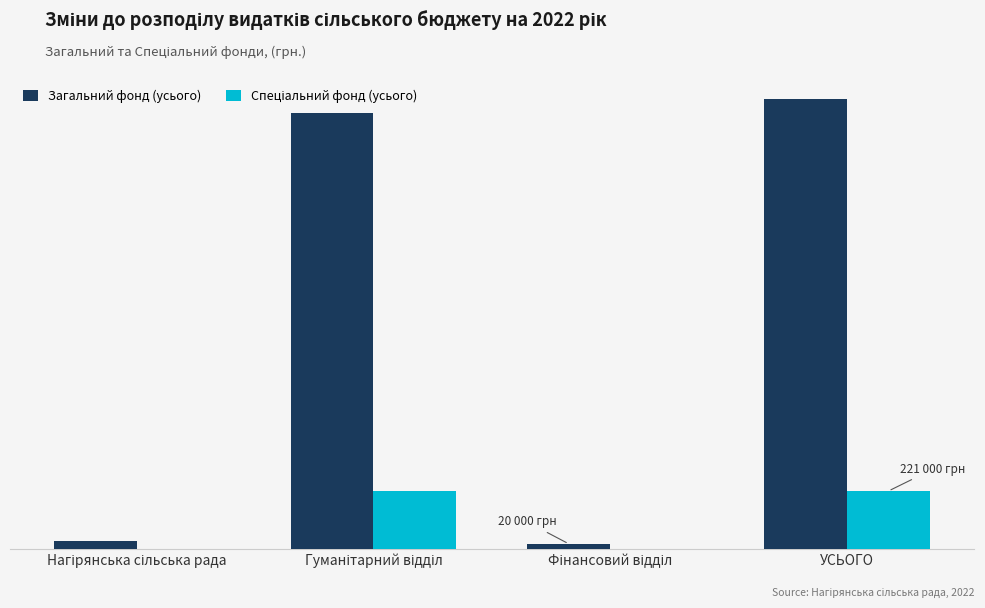

True or false: Загальний фонд (усього) has a value of 20000 at Фінансовий відділ.

True